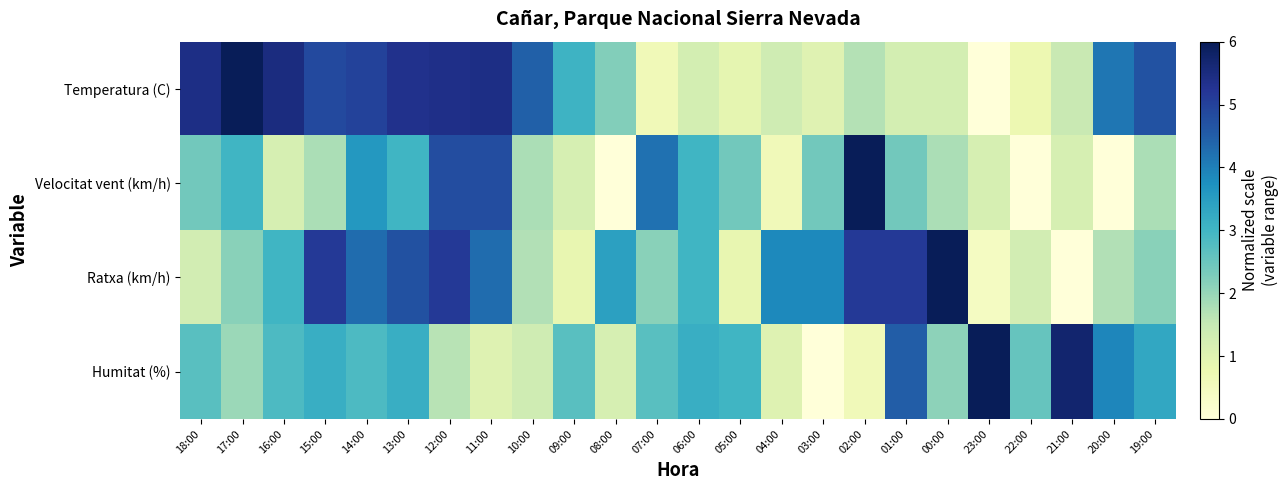

Reading right to left, transcribe all the data shown in this chart.

Temperatura (C): 19:00=4.7	20:00=4.1	21:00=1.5	22:00=0.7	23:00=0.0	00:00=1.2	01:00=1.2	02:00=1.7	03:00=1.0	04:00=1.4	05:00=0.9	06:00=1.2	07:00=0.6	08:00=2.2	09:00=3.1	10:00=4.5	11:00=5.4	12:00=5.4	13:00=5.3	14:00=5.0	15:00=4.9	16:00=5.5	17:00=6.0	18:00=5.4
Velocitat vent (km/h): 19:00=1.8	20:00=0.0	21:00=1.2	22:00=0.0	23:00=1.2	00:00=1.8	01:00=2.4	02:00=6.0	03:00=2.4	04:00=0.6	05:00=2.4	06:00=3.0	07:00=4.2	08:00=0.0	09:00=1.2	10:00=1.8	11:00=4.8	12:00=4.8	13:00=3.0	14:00=3.6	15:00=1.8	16:00=1.2	17:00=3.0	18:00=2.4
Ratxa (km/h): 19:00=2.1	20:00=1.7	21:00=0.0	22:00=1.3	23:00=0.4	00:00=6.0	01:00=5.1	02:00=5.1	03:00=3.9	04:00=3.9	05:00=0.9	06:00=3.0	07:00=2.1	08:00=3.4	09:00=0.9	10:00=1.7	11:00=4.3	12:00=5.1	13:00=4.7	14:00=4.3	15:00=5.1	16:00=3.0	17:00=2.1	18:00=1.3
Humitat (%): 19:00=3.3	20:00=3.9	21:00=5.7	22:00=2.5	23:00=6.0	00:00=2.1	01:00=4.5	02:00=0.6	03:00=0.0	04:00=1.0	05:00=3.0	06:00=3.2	07:00=2.7	08:00=1.2	09:00=2.7	10:00=1.4	11:00=1.0	12:00=1.7	13:00=3.2	14:00=2.8	15:00=3.2	16:00=2.8	17:00=2.0	18:00=2.7